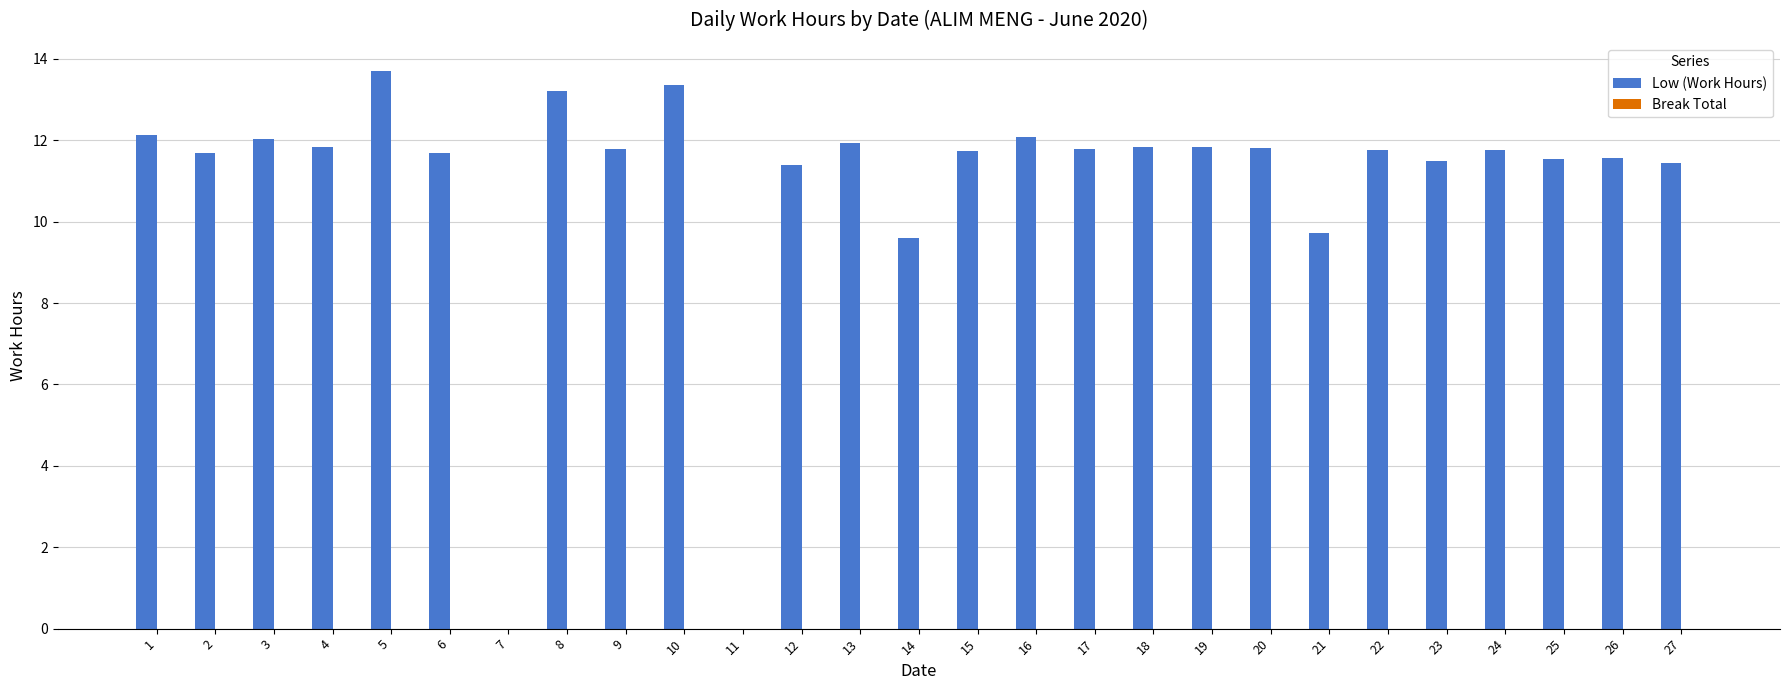

Between 5 and 8, which is larger?

5